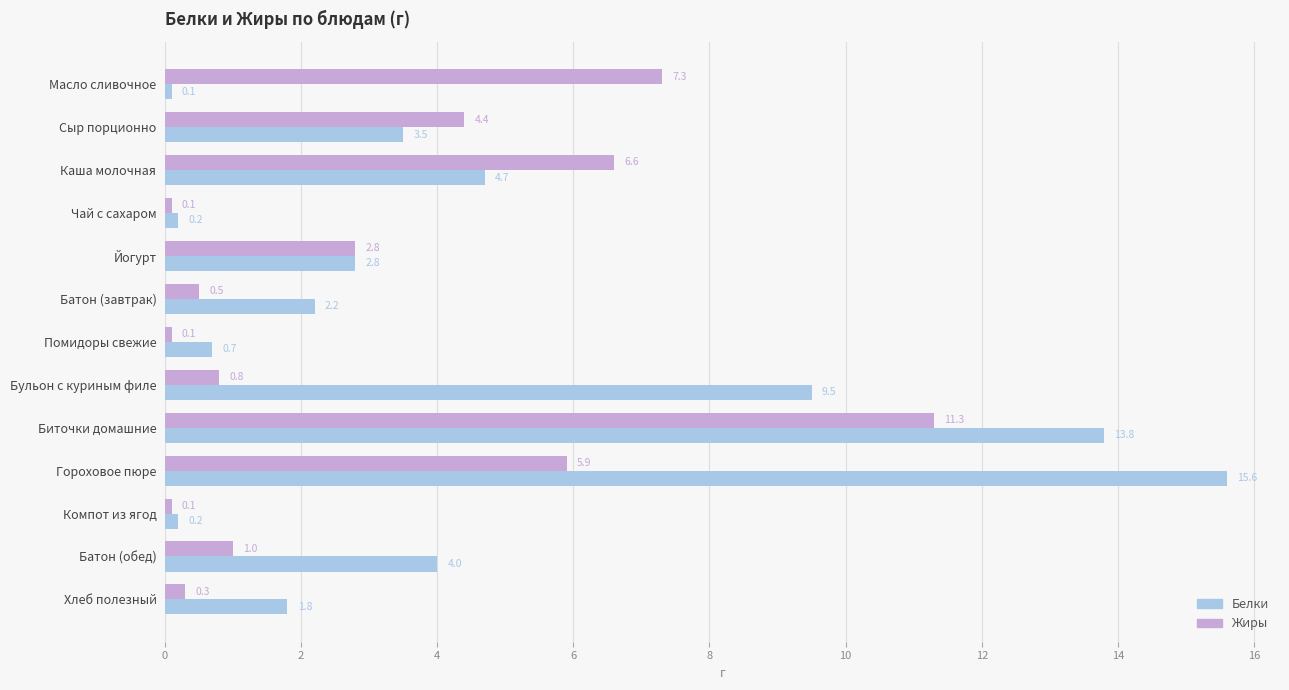

How many data points in Жиры are less than 1?

6